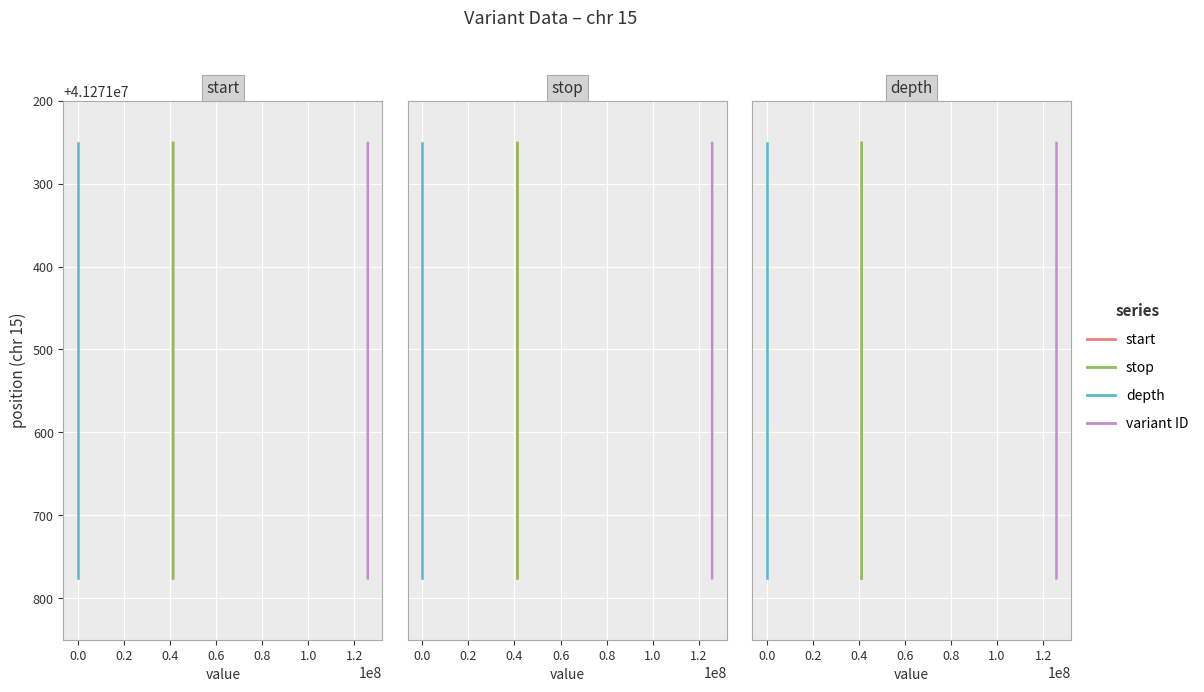

What is the value of the start point at the 1st from the left?

41271251